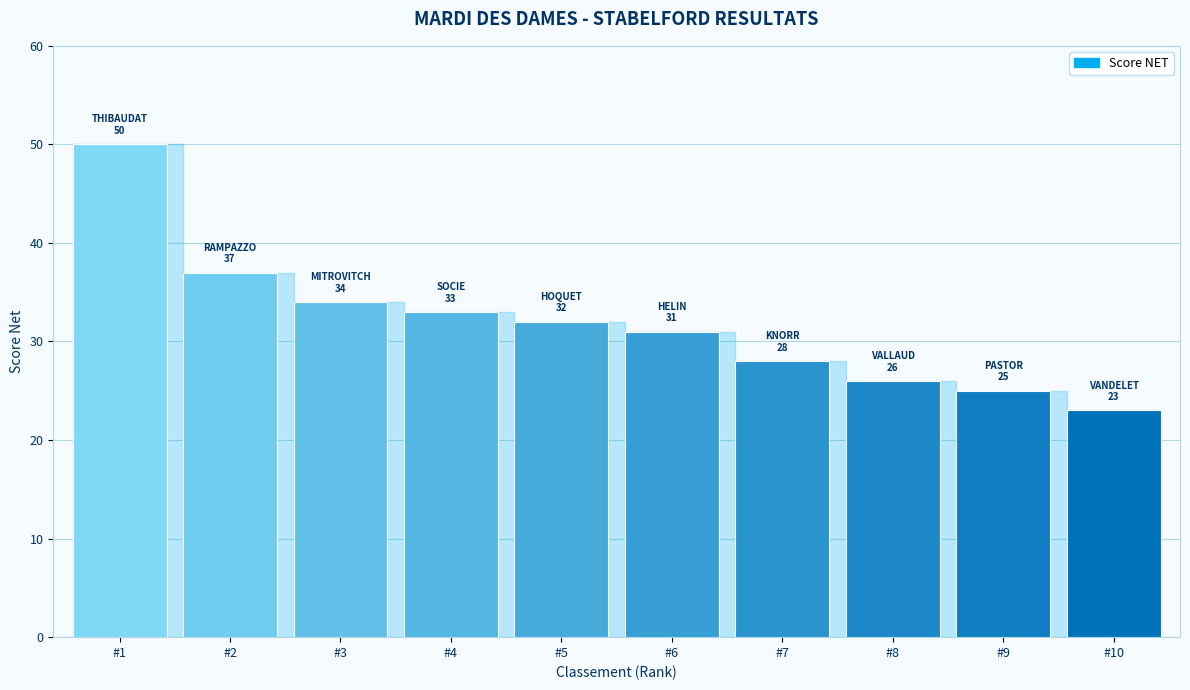

Reading left to right, transcribe all the data shown in this chart.

50	37	34	33	32	31	28	26	25	23